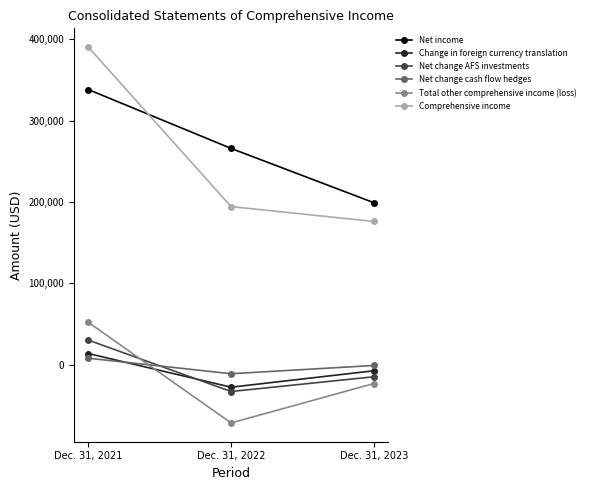

Rank the categories by Net change cash flow hedges value from lowest to highest.

Dec. 31, 2022, Dec. 31, 2023, Dec. 31, 2021